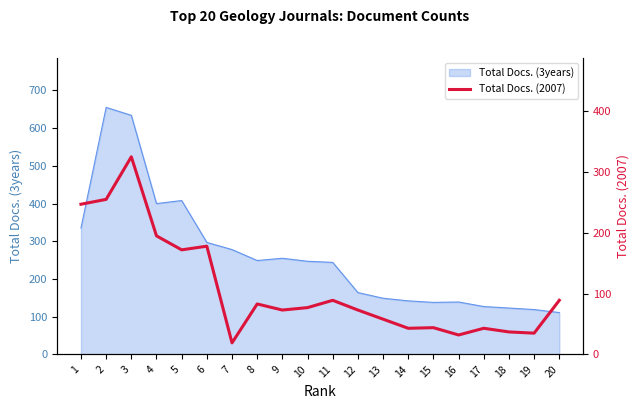

Rank the categories by value from lowest to highest.

7, 16, 19, 18, 14, 17, 15, 13, 9, 12, 10, 8, 11, 20, 5, 6, 4, 1, 2, 3